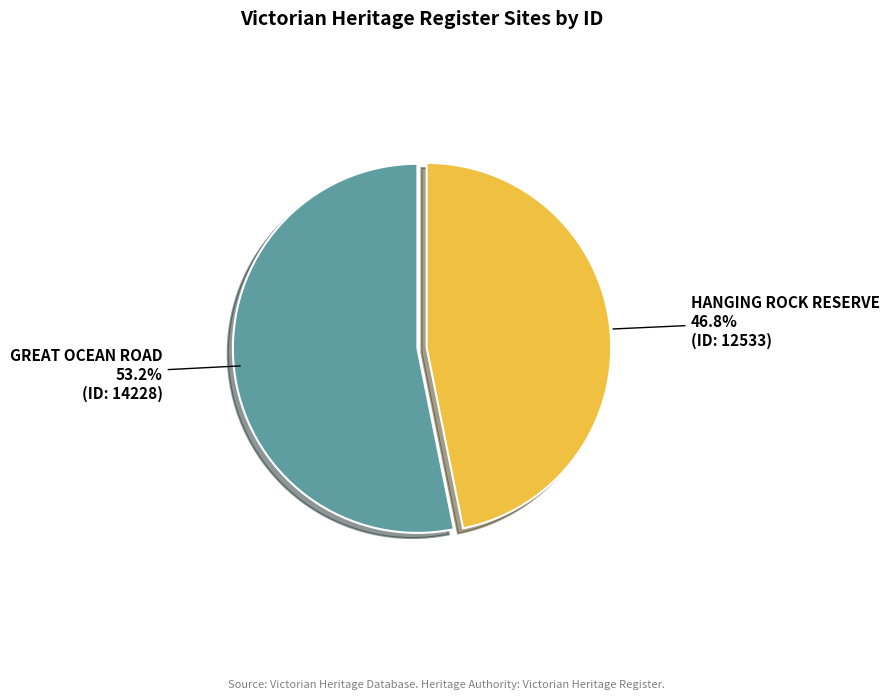

Which slice is the smallest?

HANGING ROCK RESERVE